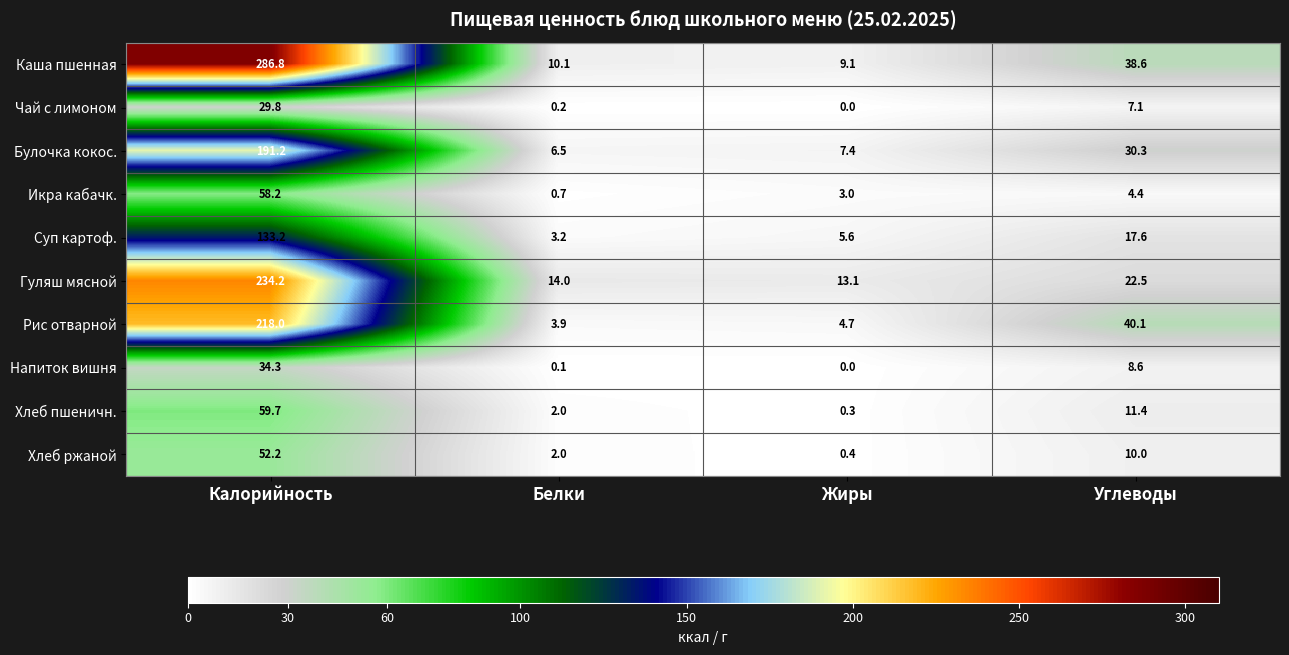

Between Калорийность and Углеводы, which series saw the biggest shift?

Каша пшенная